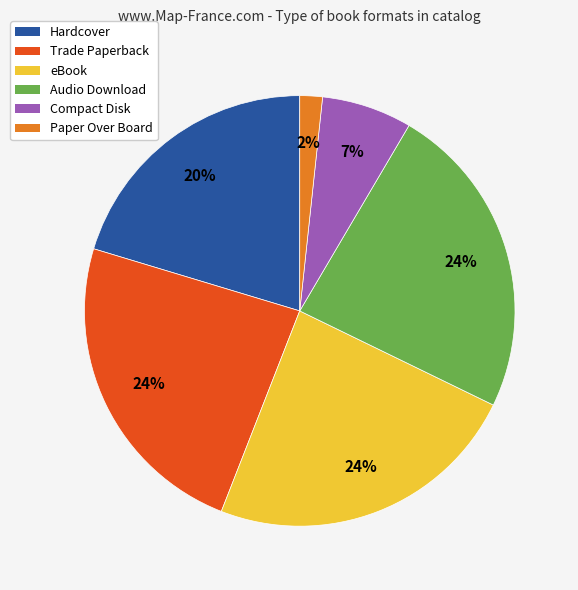

Between Hardcover and Compact Disk, which is larger?

Hardcover